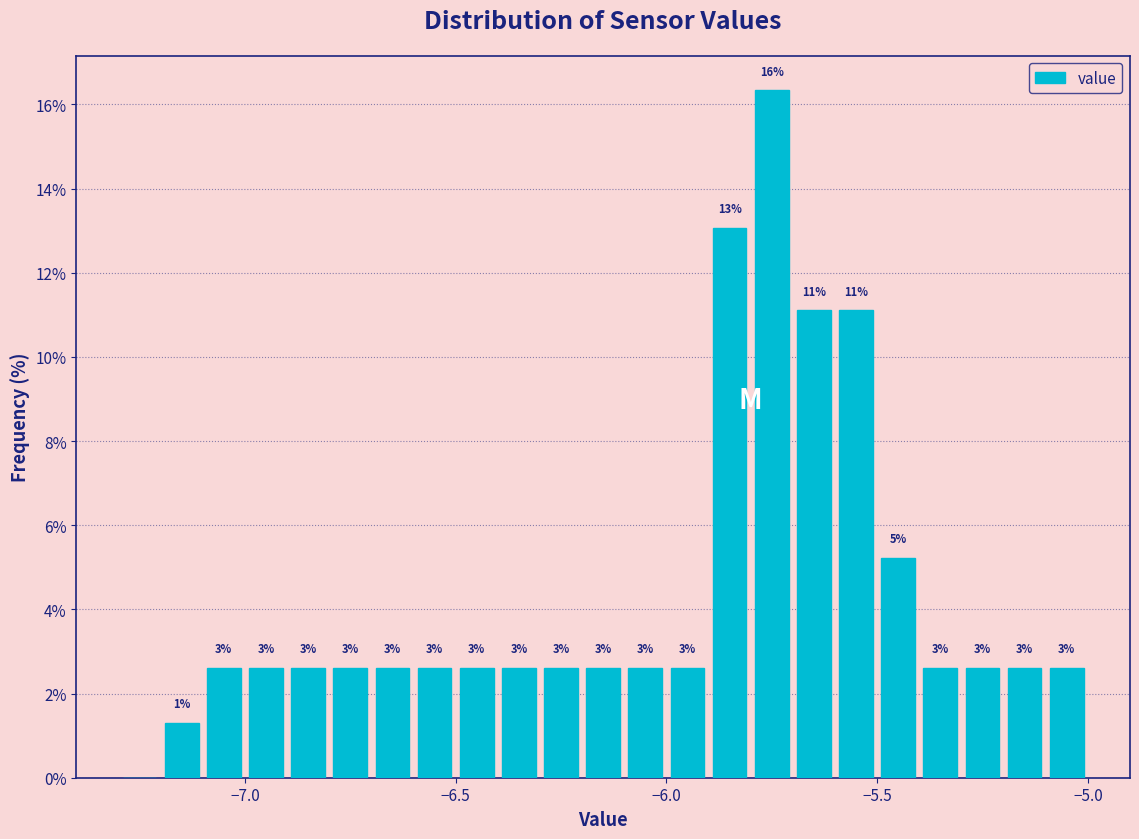

Read against the x-axis, roughly where is the centre of the tallest bar?

-5.75